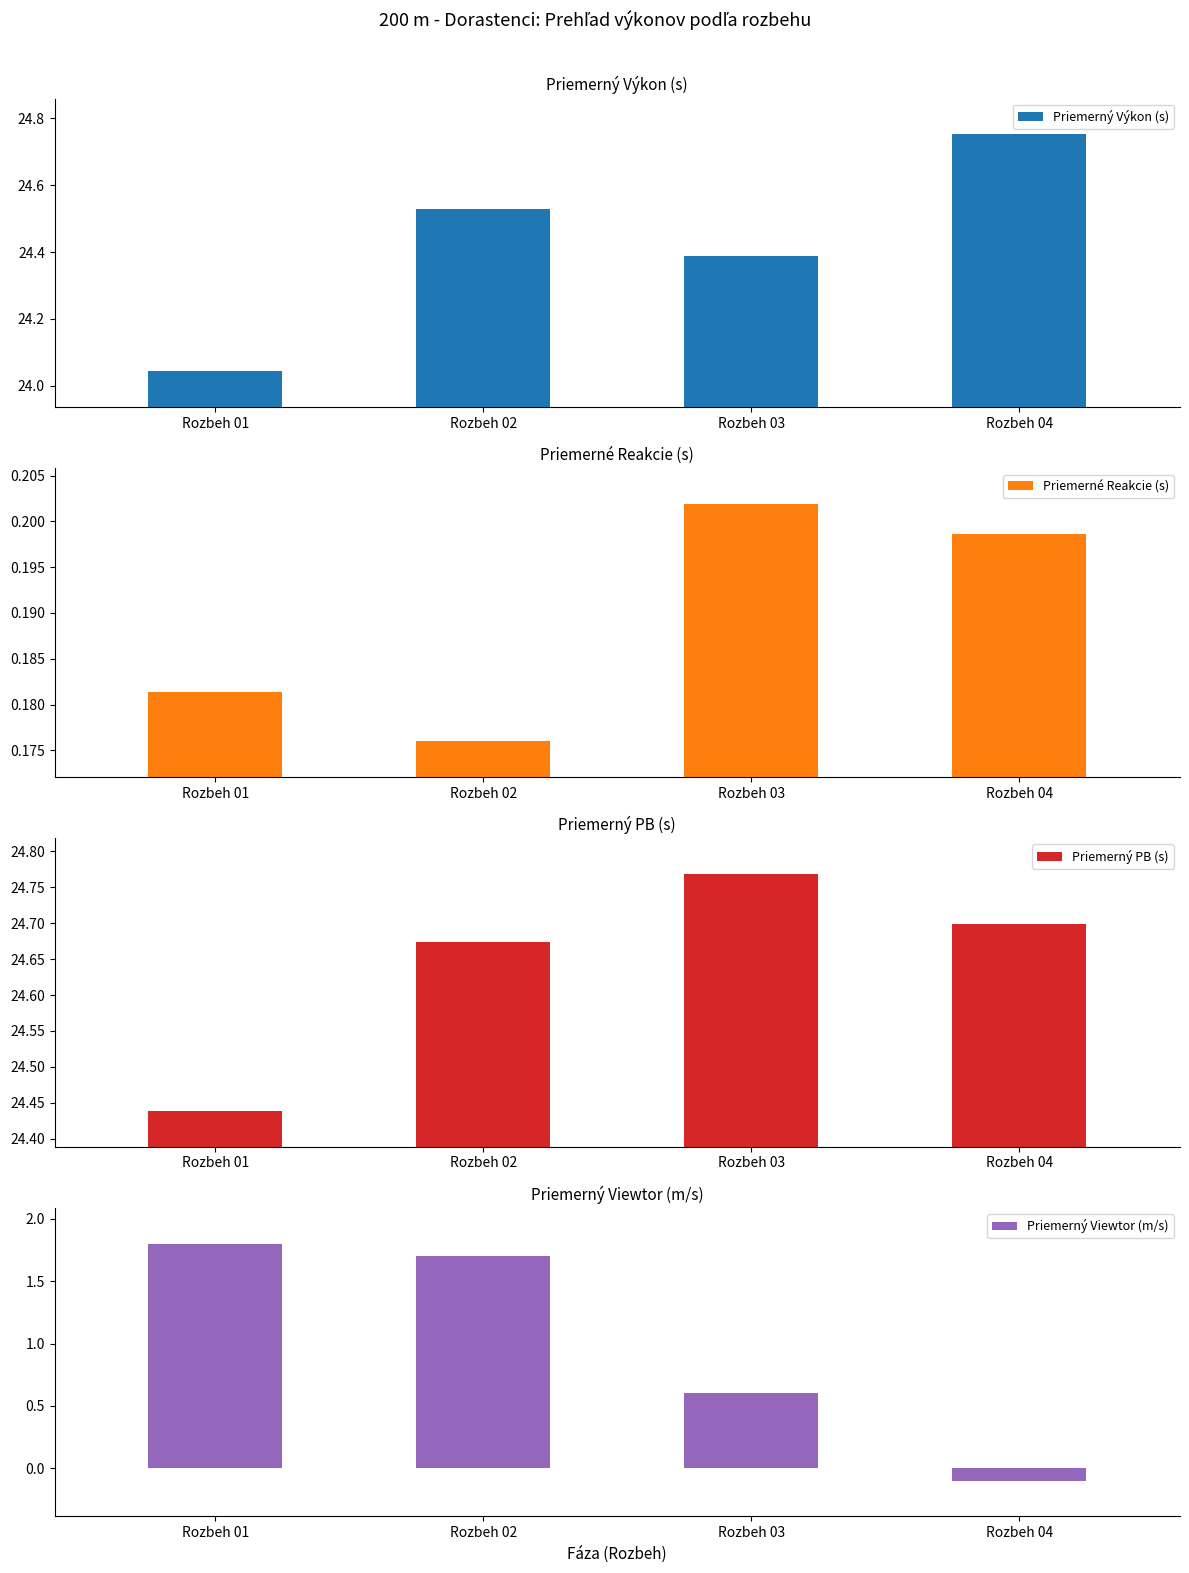

Count the number of data series in this chart.

4